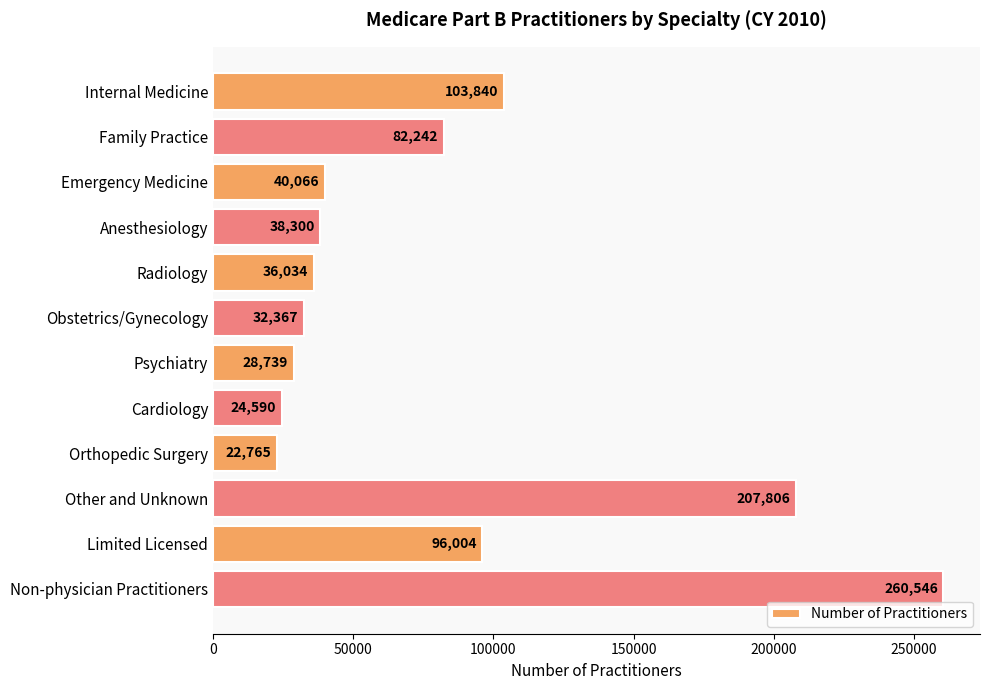

What is the label of the 1st bar from the bottom?

Non-physician Practitioners